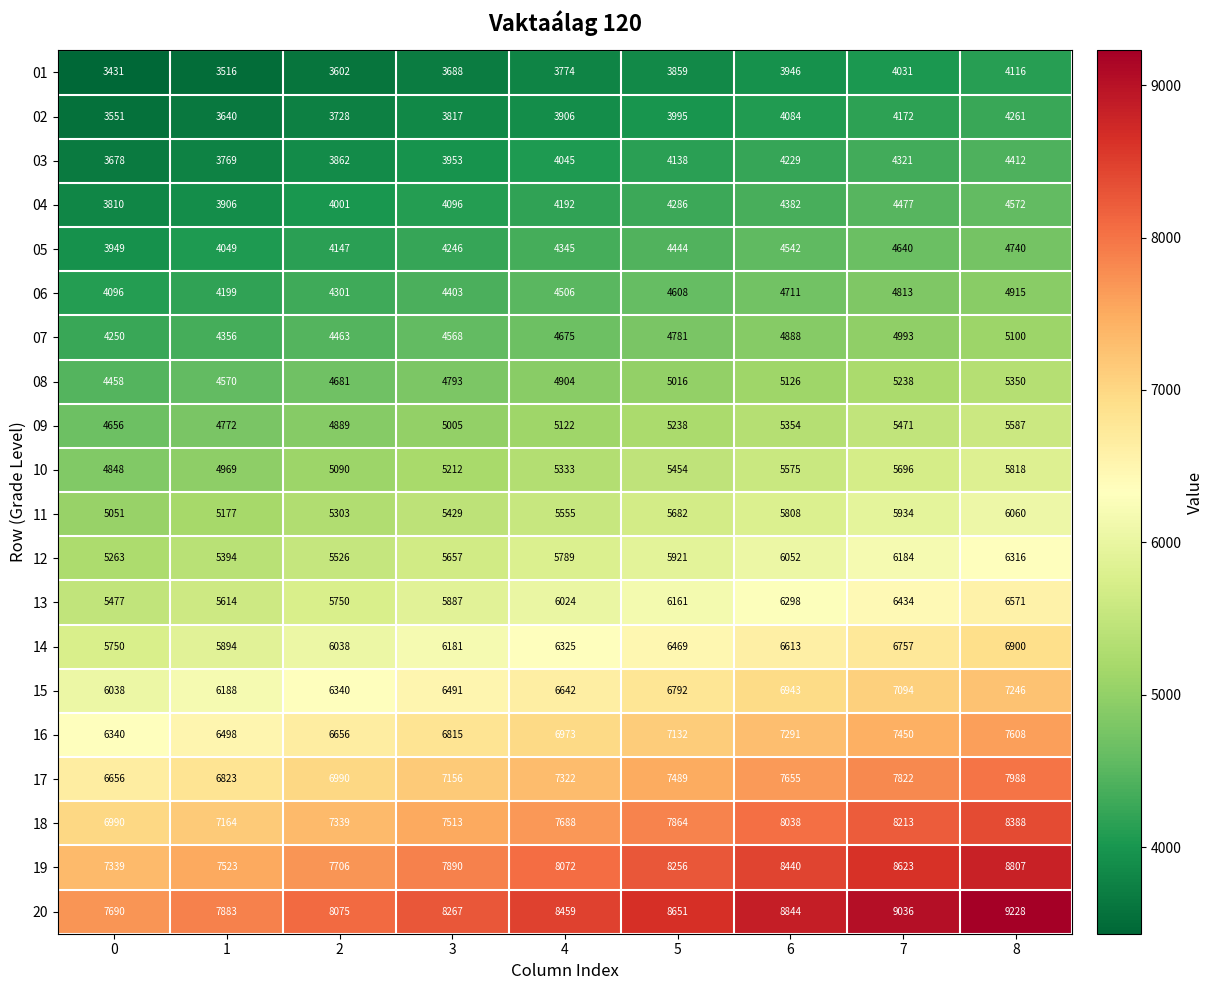

Is the value of 03 at 8 greater than the value of 11 at 0?

No